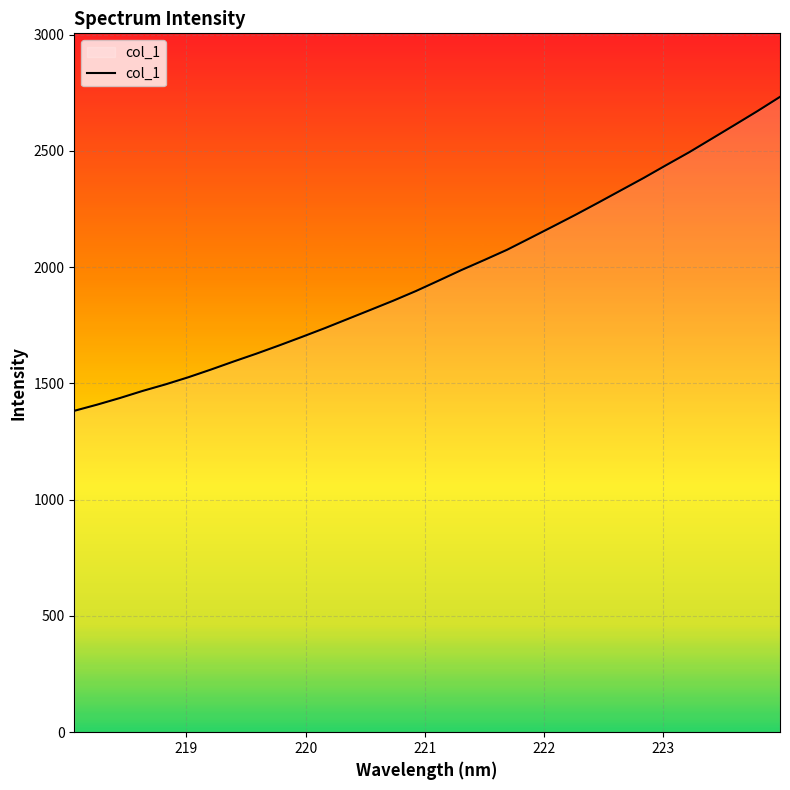

What is the maximum value shown in the chart?

2732.1